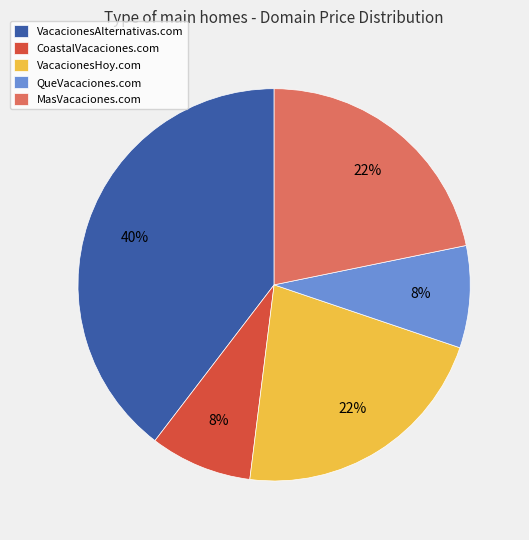

Count the number of slices in the pie.

5